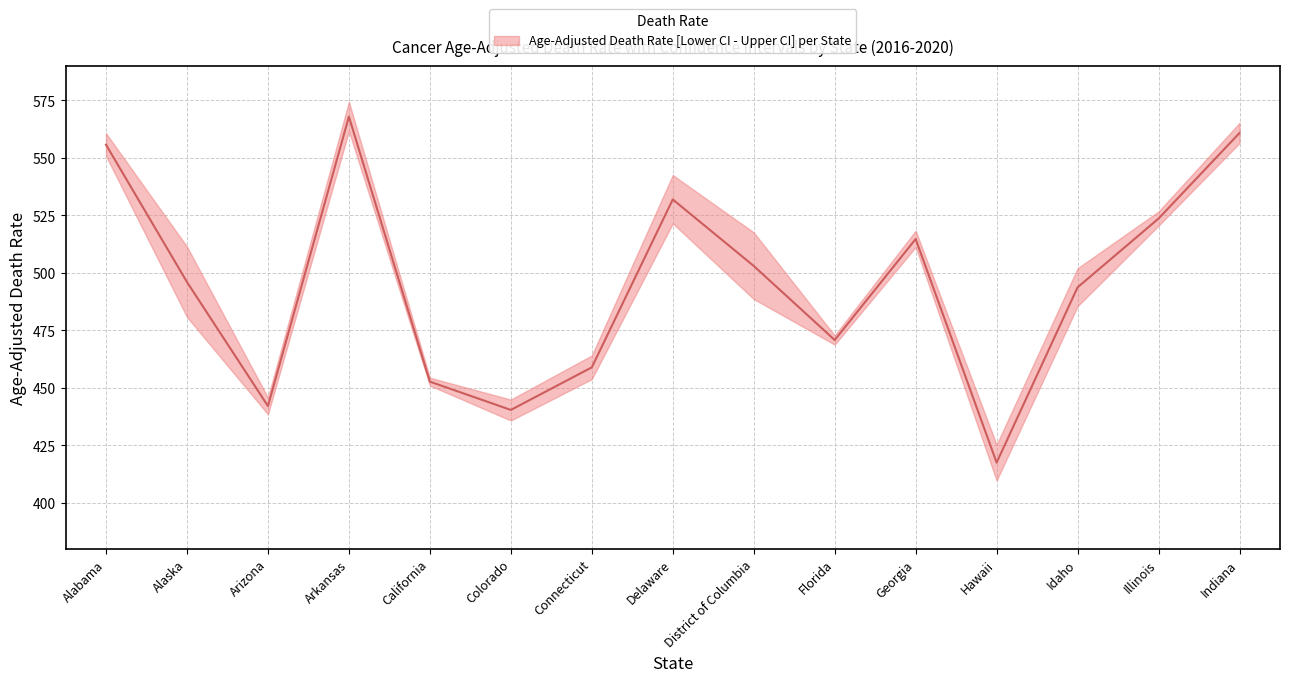

True or false: the data shows 417.5 at Hawaii.

True